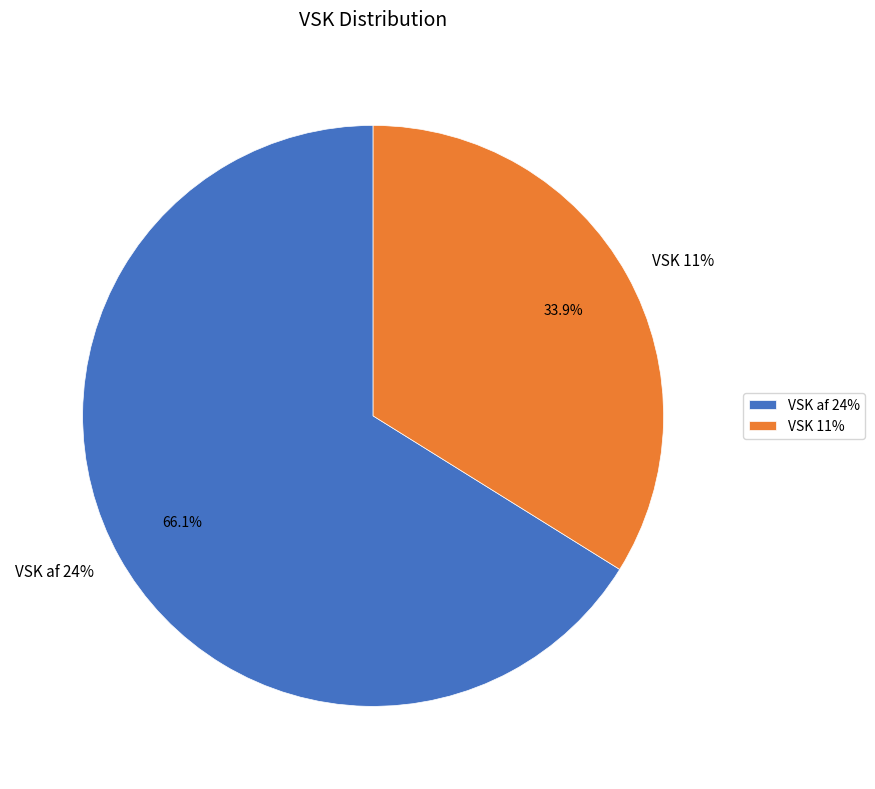

How much of the chart is everything except VSK af 24%?

33.9%